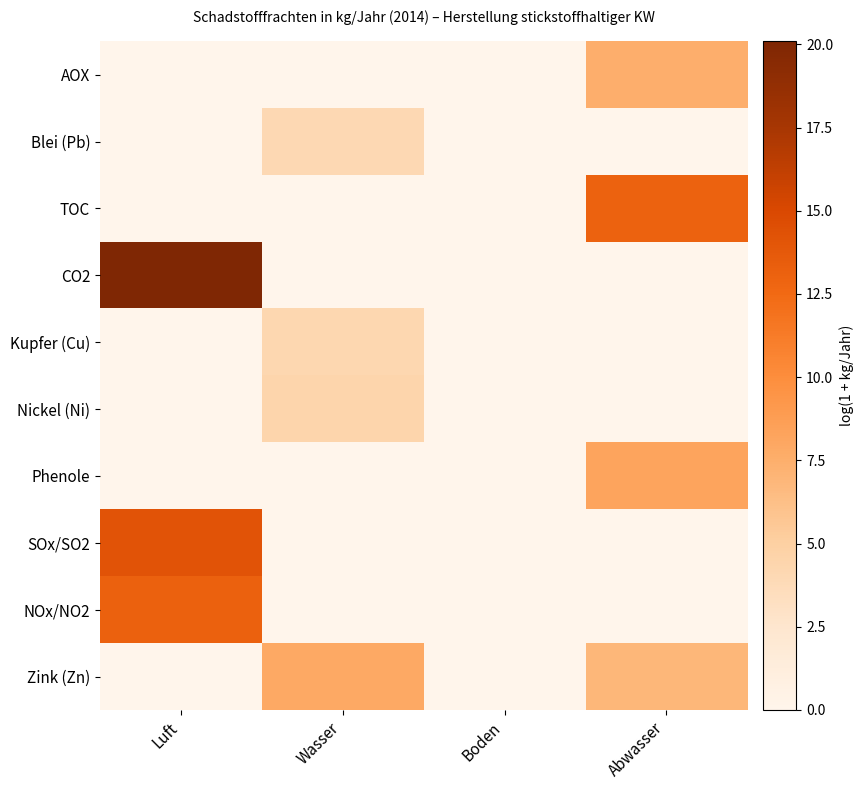

At which category does the chart reach its peak across all series?

Luft